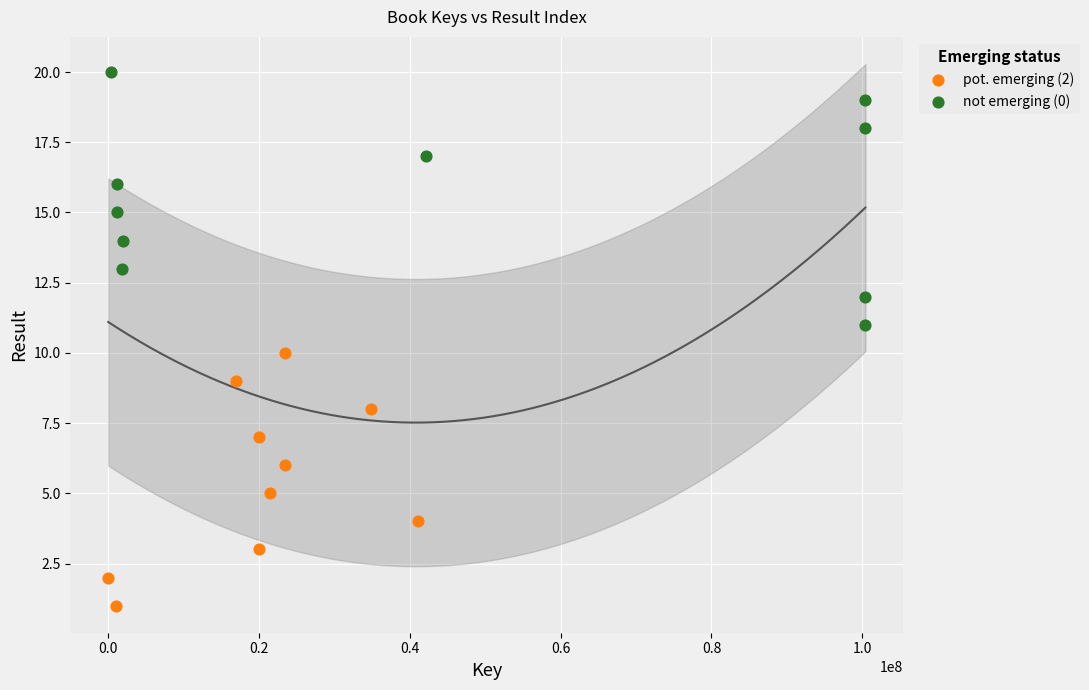

Which series contains the lowest Y value?

pot. emerging (2)